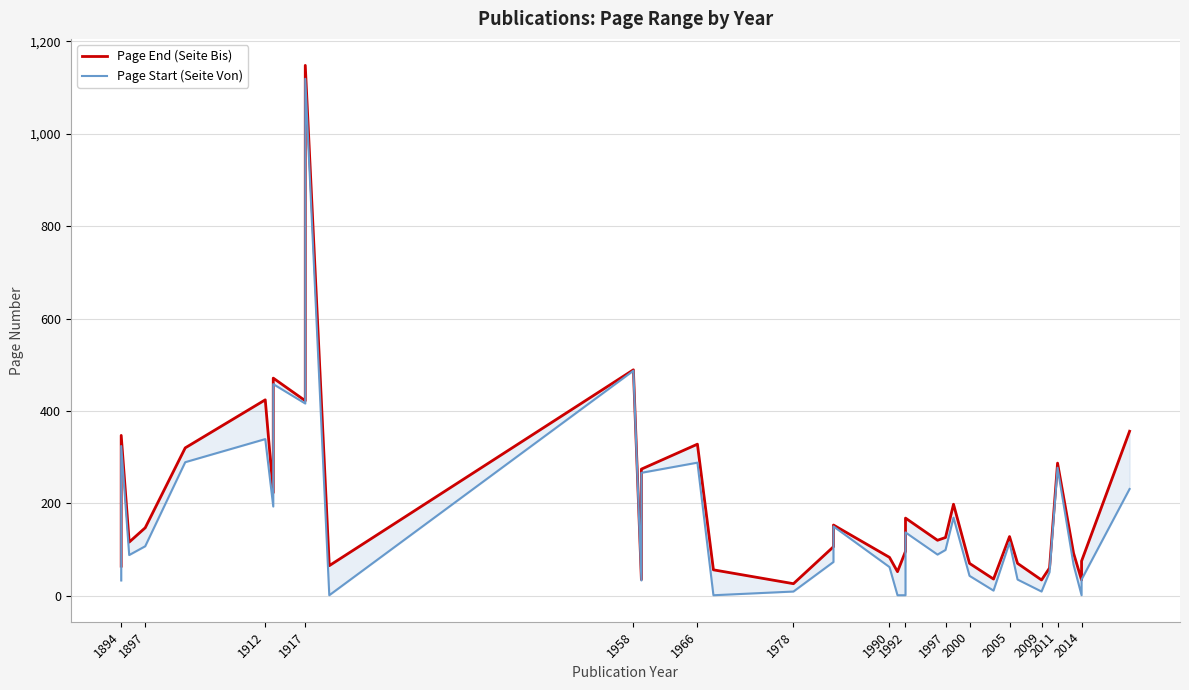

Does the chart have visible grid lines?

Yes